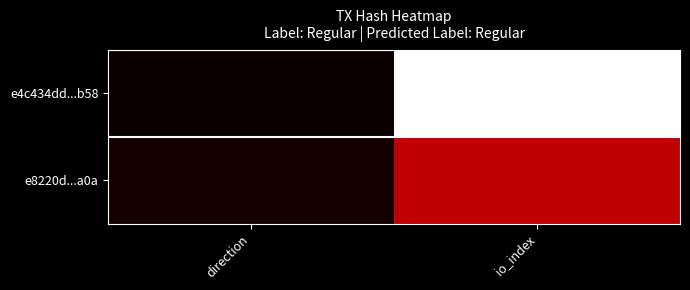

Rank the series at direction from highest to lowest value.

e8220d...a0a, e4c434dd...b58